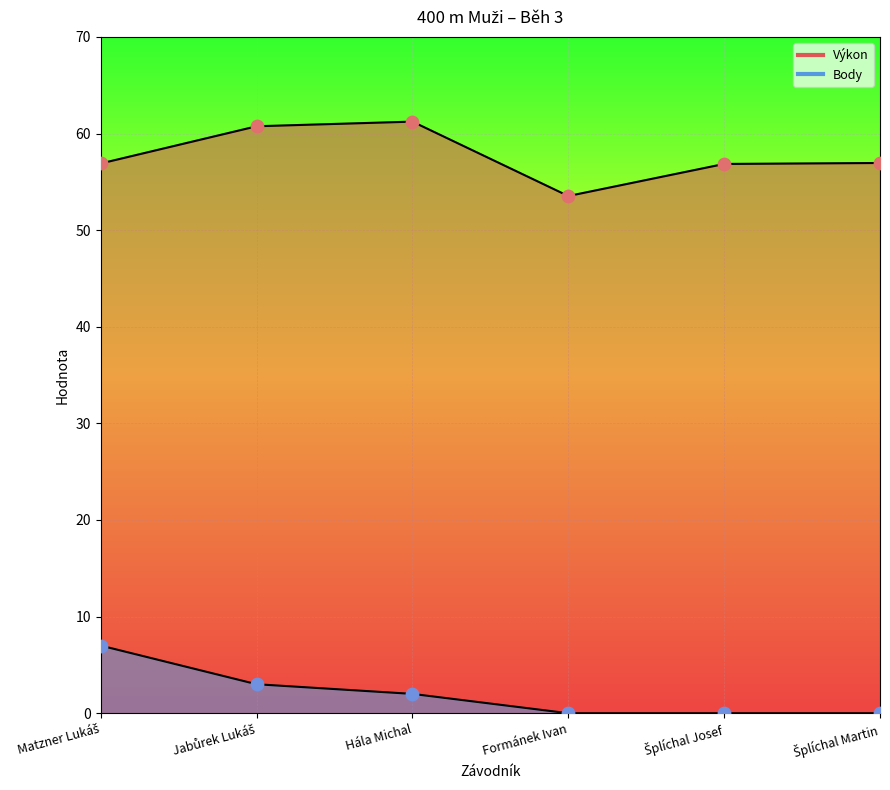

Which series contains the highest Y value?

Výkon